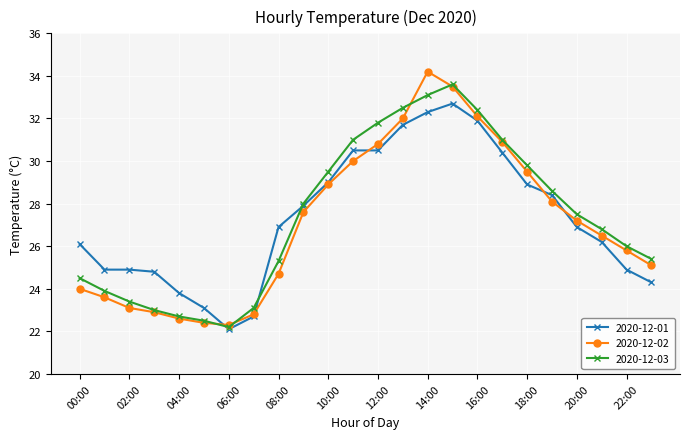

True or false: 2020-12-03 has more than 0 interior local peaks.

True